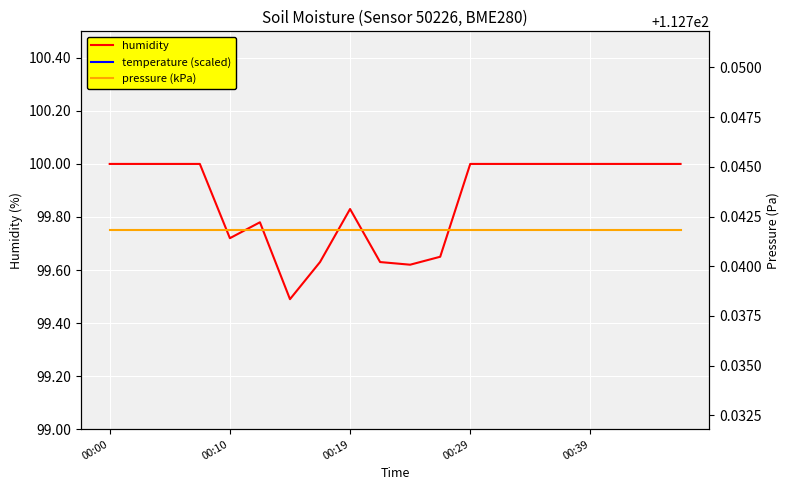

What is the sum of all humidity values?

1997.3